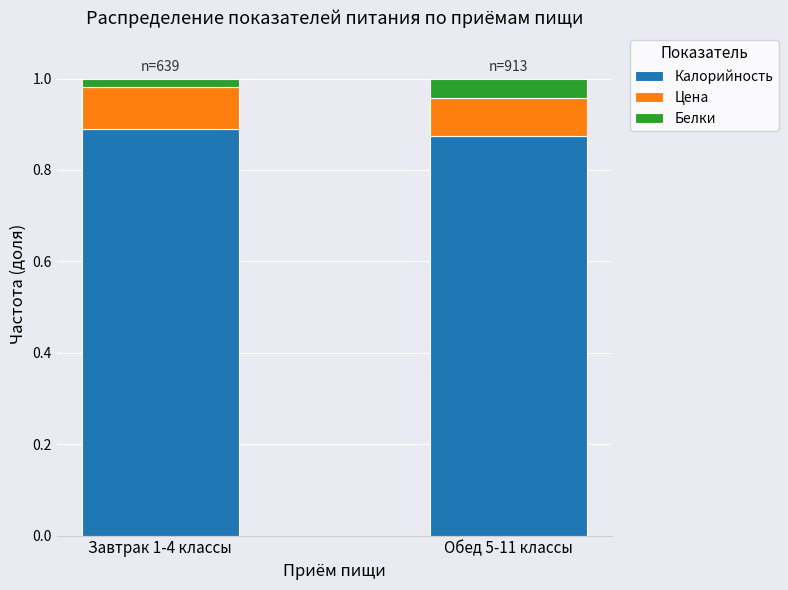

The value of Калорийность at Завтрак 1-4 классы is 0.9. True or false?

True